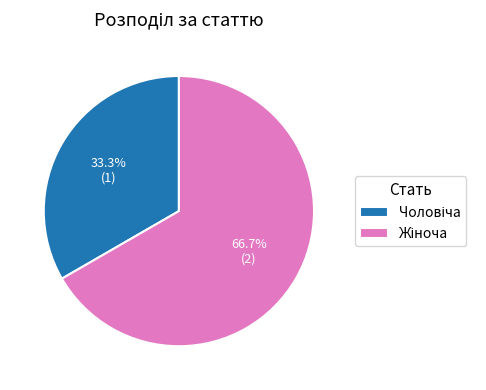

Is there any slice that represents more than half of the pie?

Yes